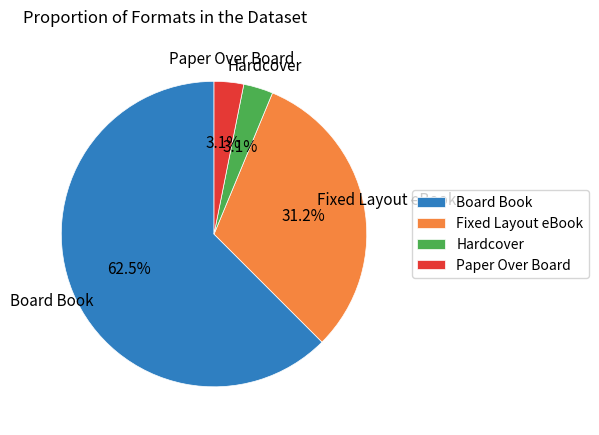

What portion of the pie excludes Hardcover?

96.9%